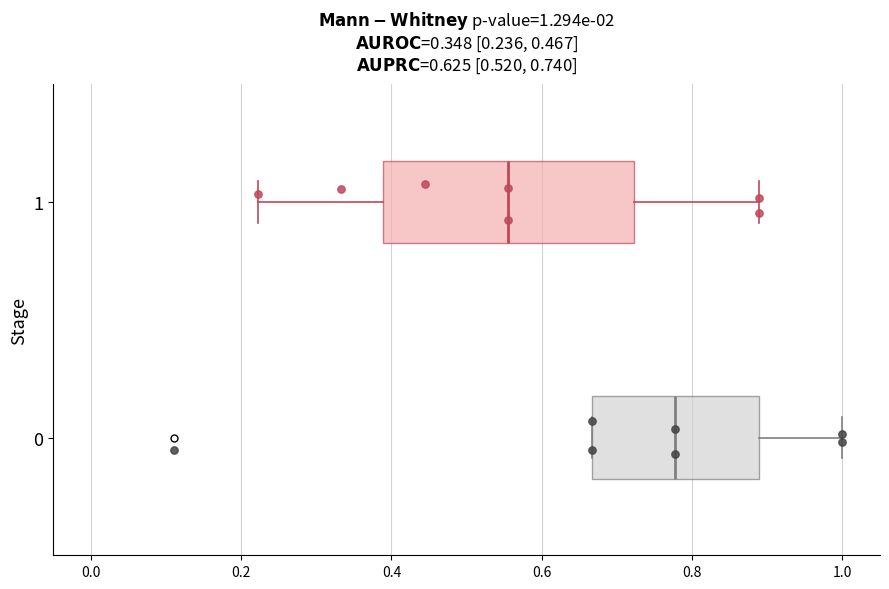

Which box has the furthest to the left median line?

1